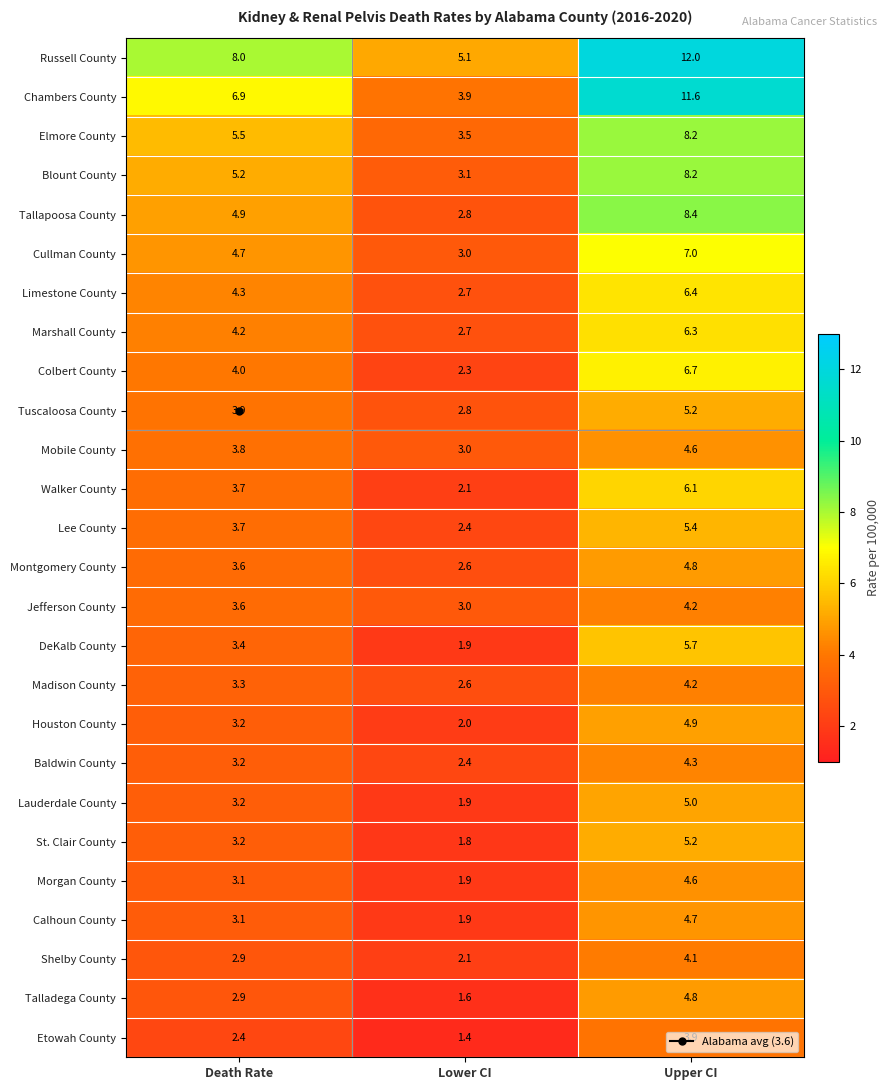

The Blount County series shows 4.9 at Lower CI. True or false?

False